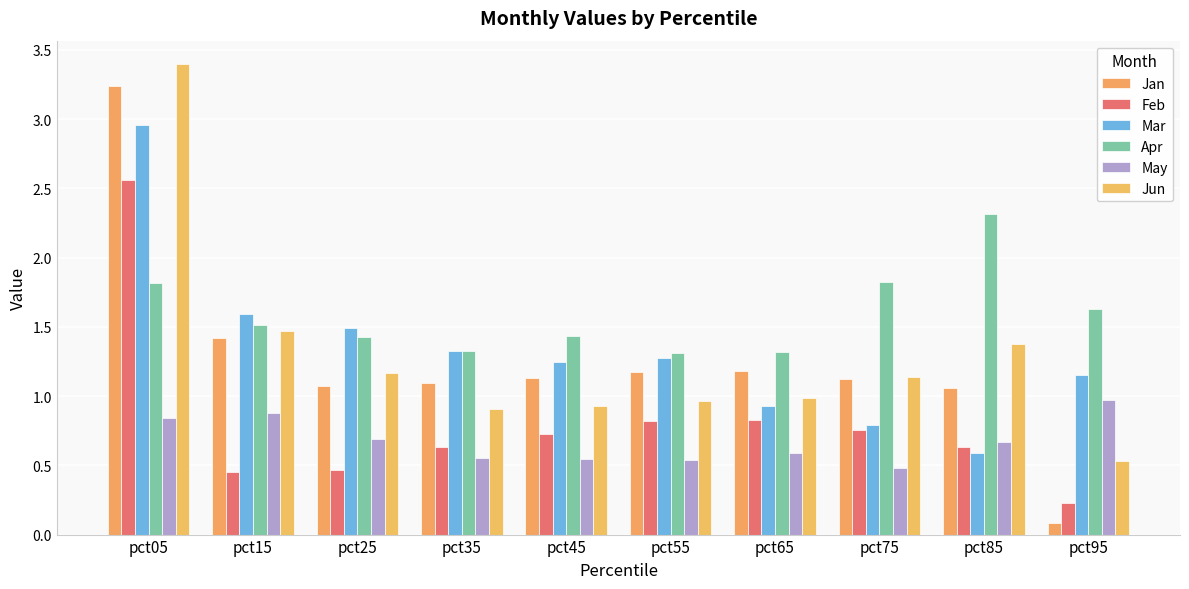

At which category is the sum across all series the highest?

pct05